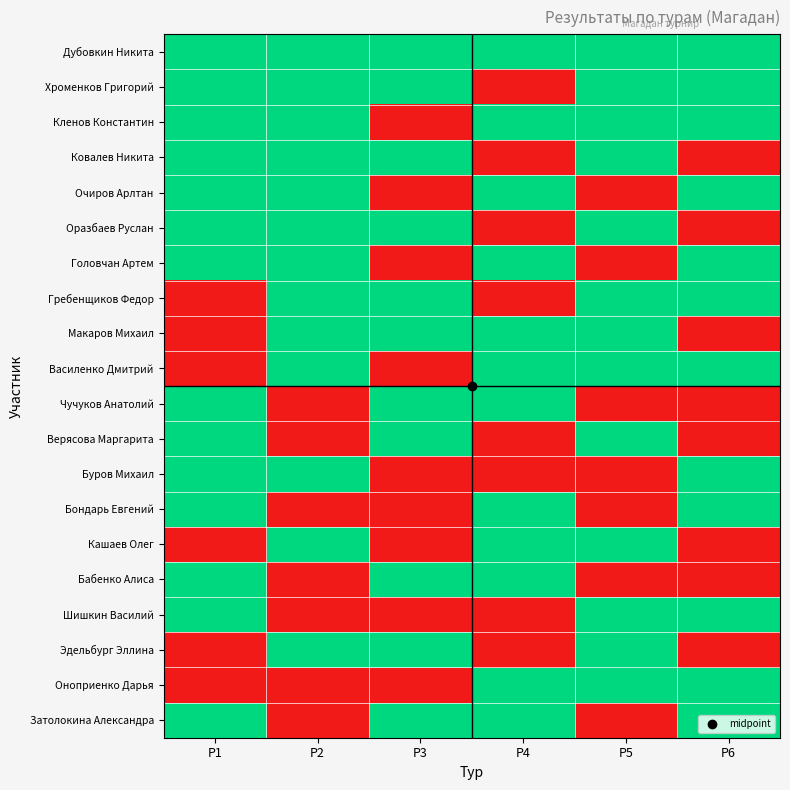

Count the number of data series in this chart.

20